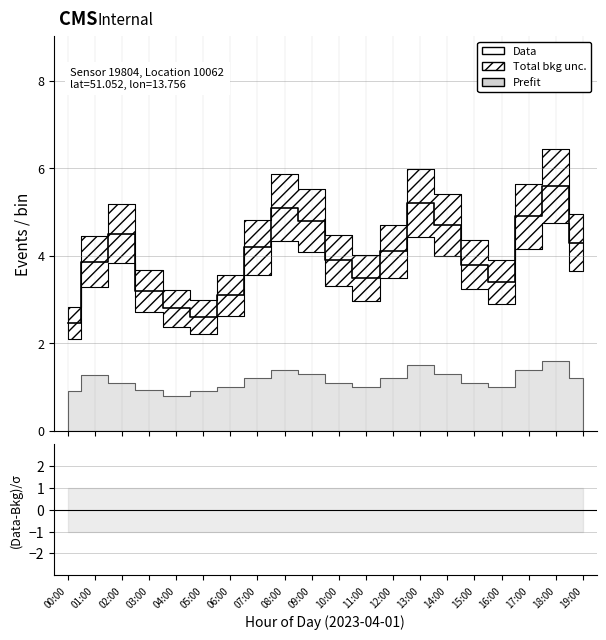

What is the difference between the maximum and second lowest values in the Data series?

3.0